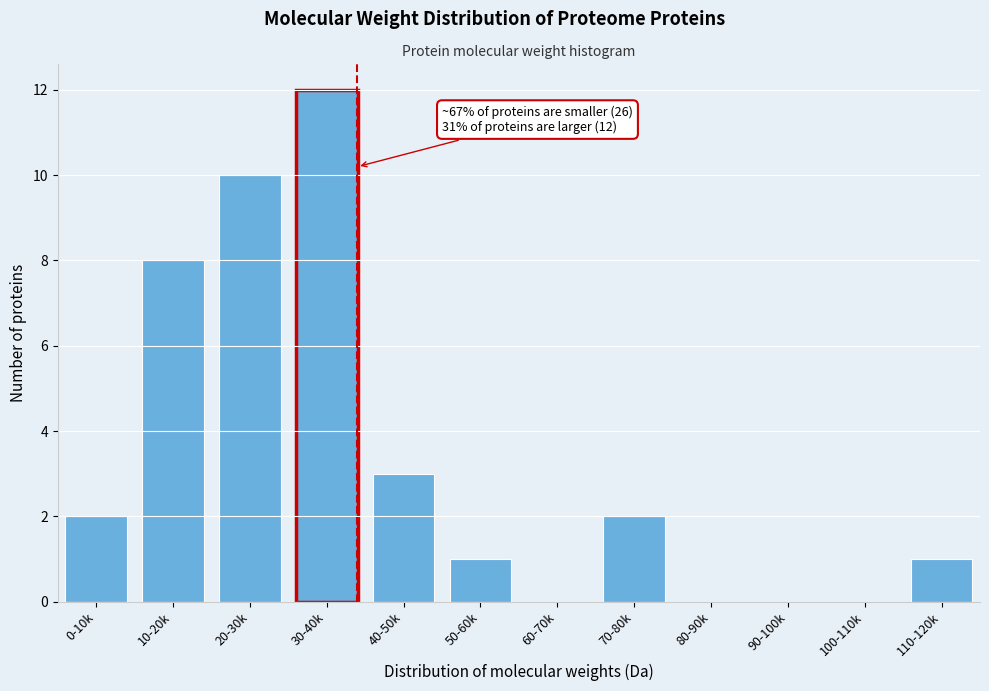

Reading right to left, what are all the values shown in this chart?

110-120k=1	100-110k=0	90-100k=0	80-90k=0	70-80k=2	60-70k=0	50-60k=1	40-50k=3	30-40k=12	20-30k=10	10-20k=8	0-10k=2